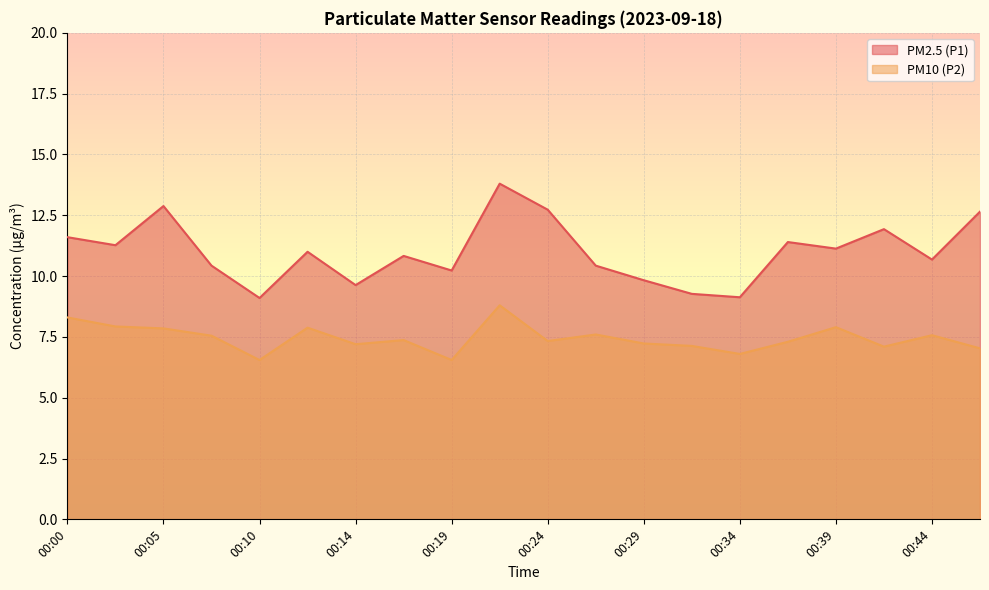

What is the approximate value of PM2.5 (P1) at 00:19?

10.2